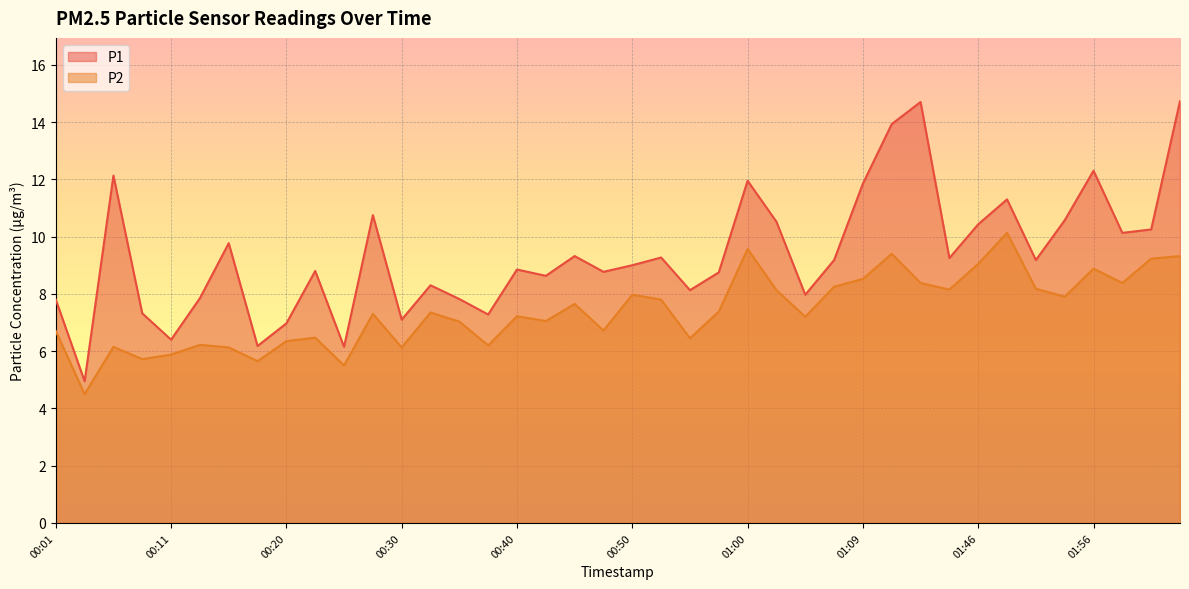

True or false: P2 and P1 cross at least once.

False